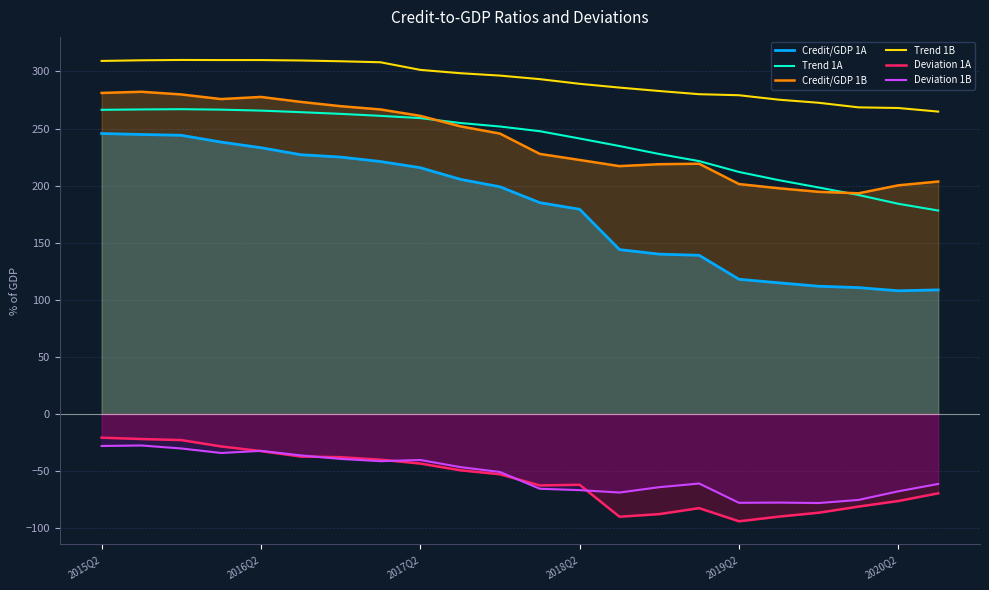

Is the value of Trend 1B at 2020Q2 greater than the value of Deviation 1A at 2016Q2?

Yes